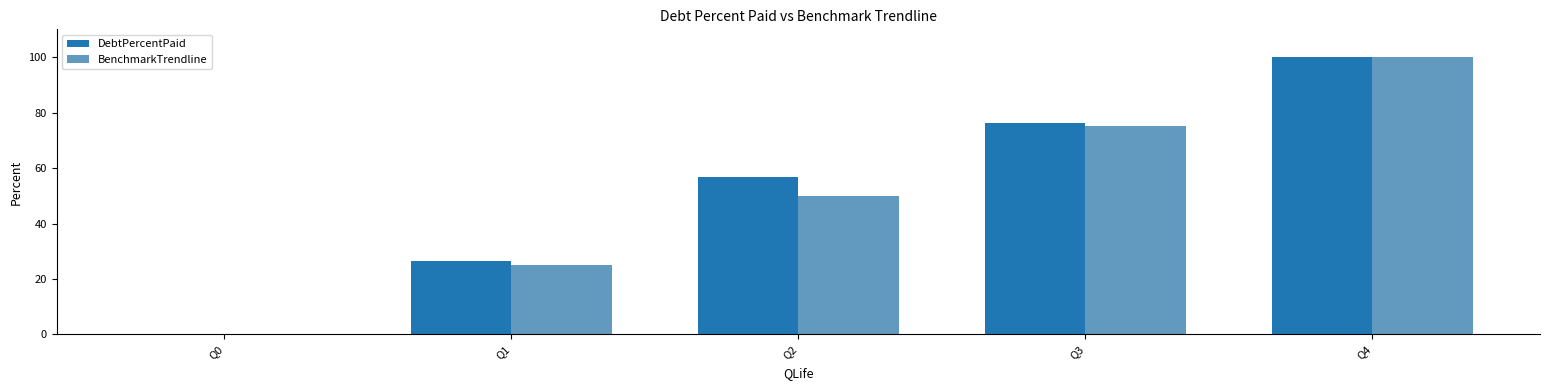

What is the difference between the BenchmarkTrendline values at Q3 and Q2?

25.0